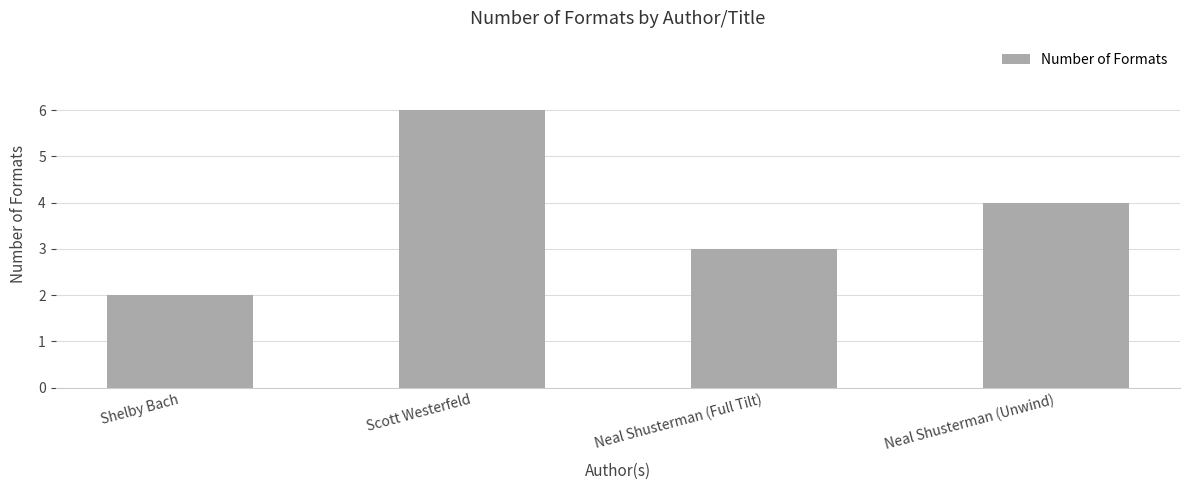

What position from the right is Neal Shusterman (Unwind)?

1